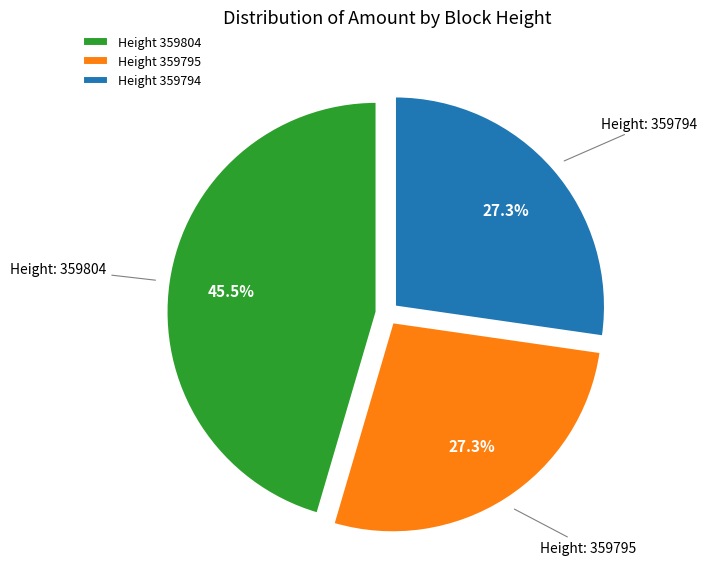

Which slice is the largest?

Height 359804